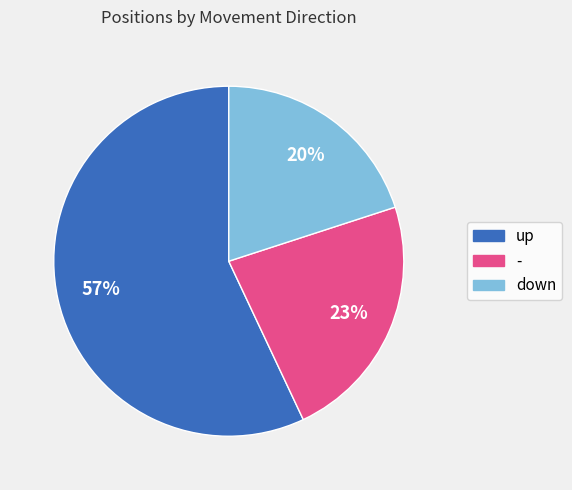

What is the smallest slice in the pie chart?

down